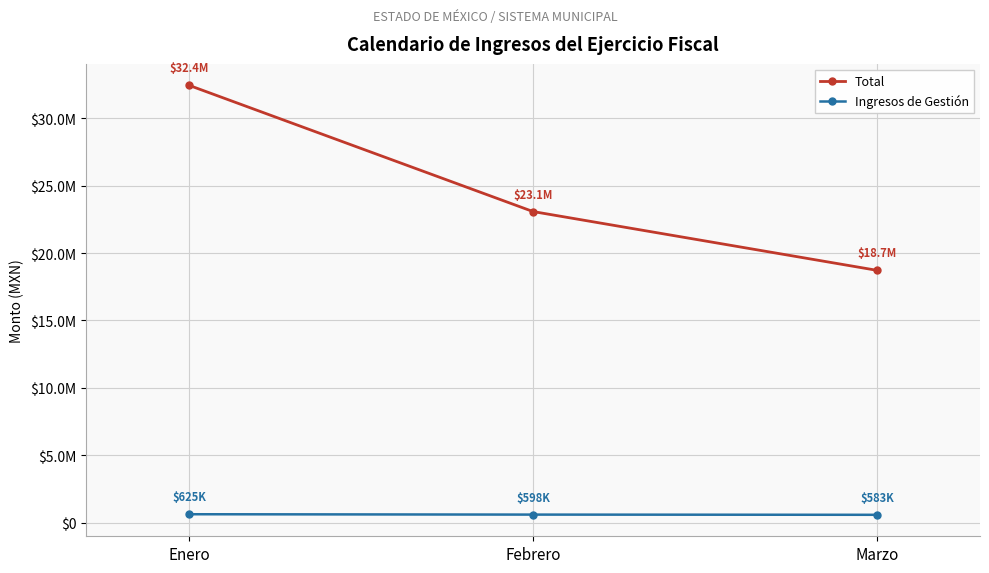

What is the label of the 3rd point from the left?

Marzo